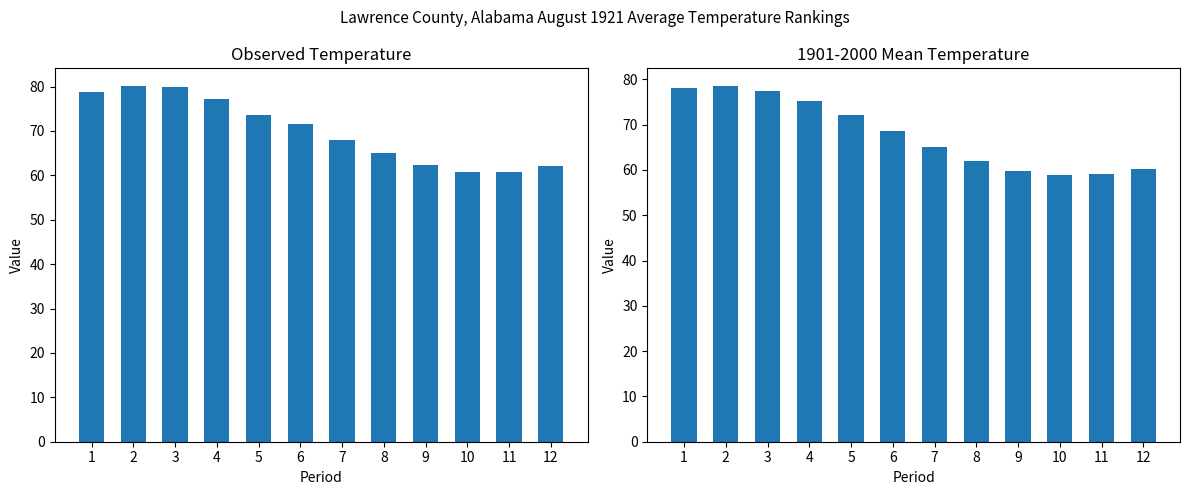

What is the minimum value for Value?

60.7